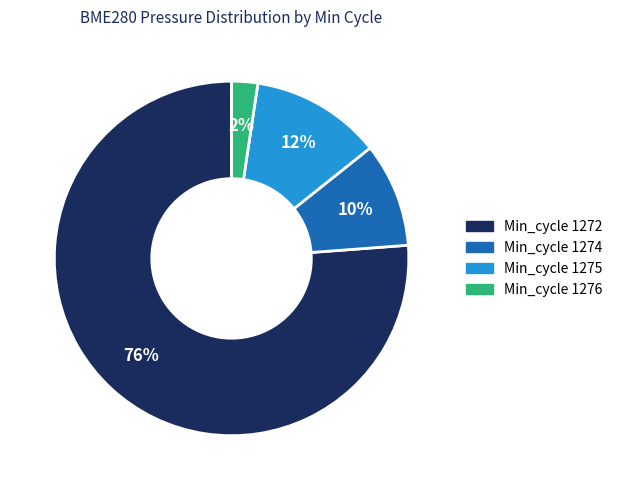

Which has a higher value, Min_cycle 1274 or Min_cycle 1275?

Min_cycle 1275